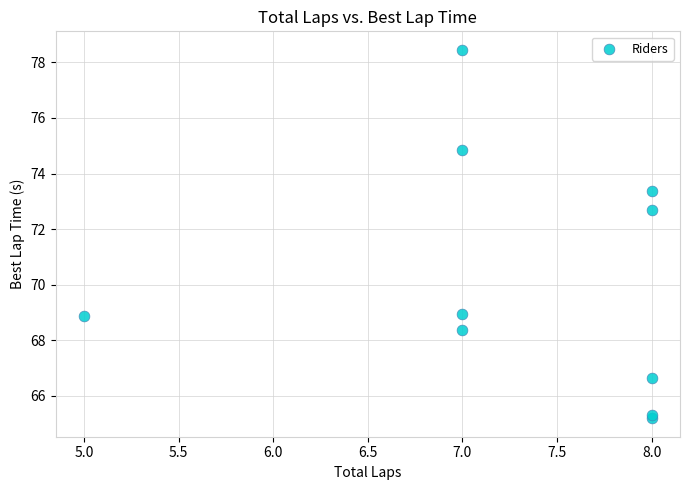

What Y value in the scatter plot is closest to 71?

72.7